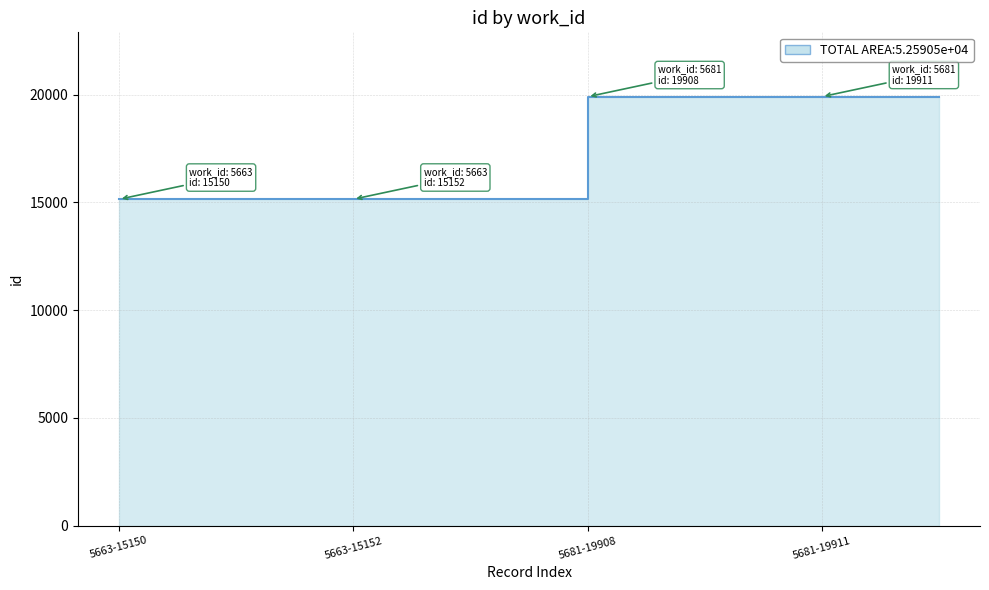

How many distinct data groups are displayed?

1